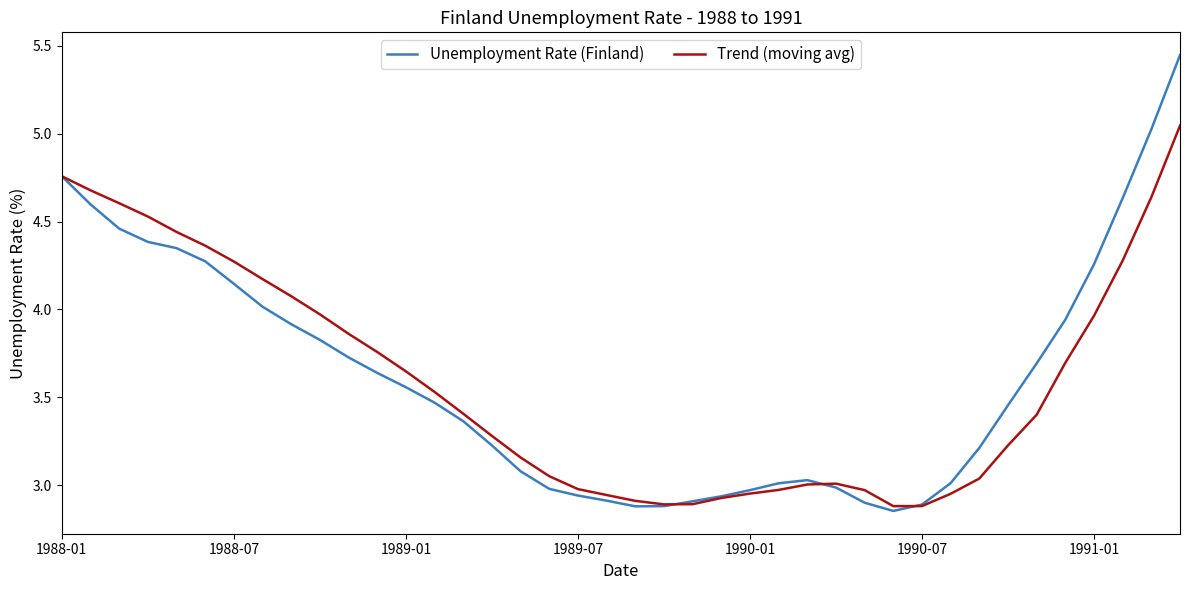

Which series has the widest spread of values?

Unemployment Rate (Finland)